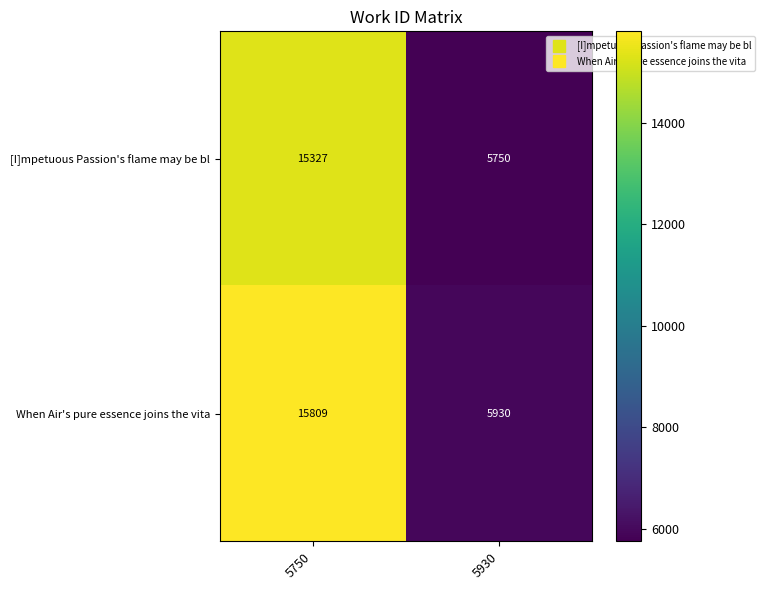

Reading left to right, transcribe all the data shown in this chart.

[I]mpetuous Passion's flame may be bl: 15327	5750
When Air's pure essence joins the vita: 15809	5930